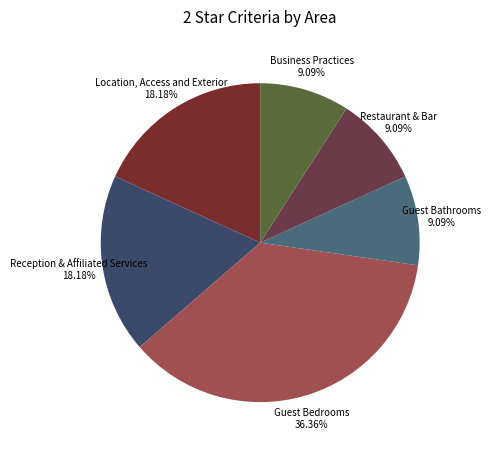

What percentage is NOT represented by Location, Access and Exterior?

81.8%